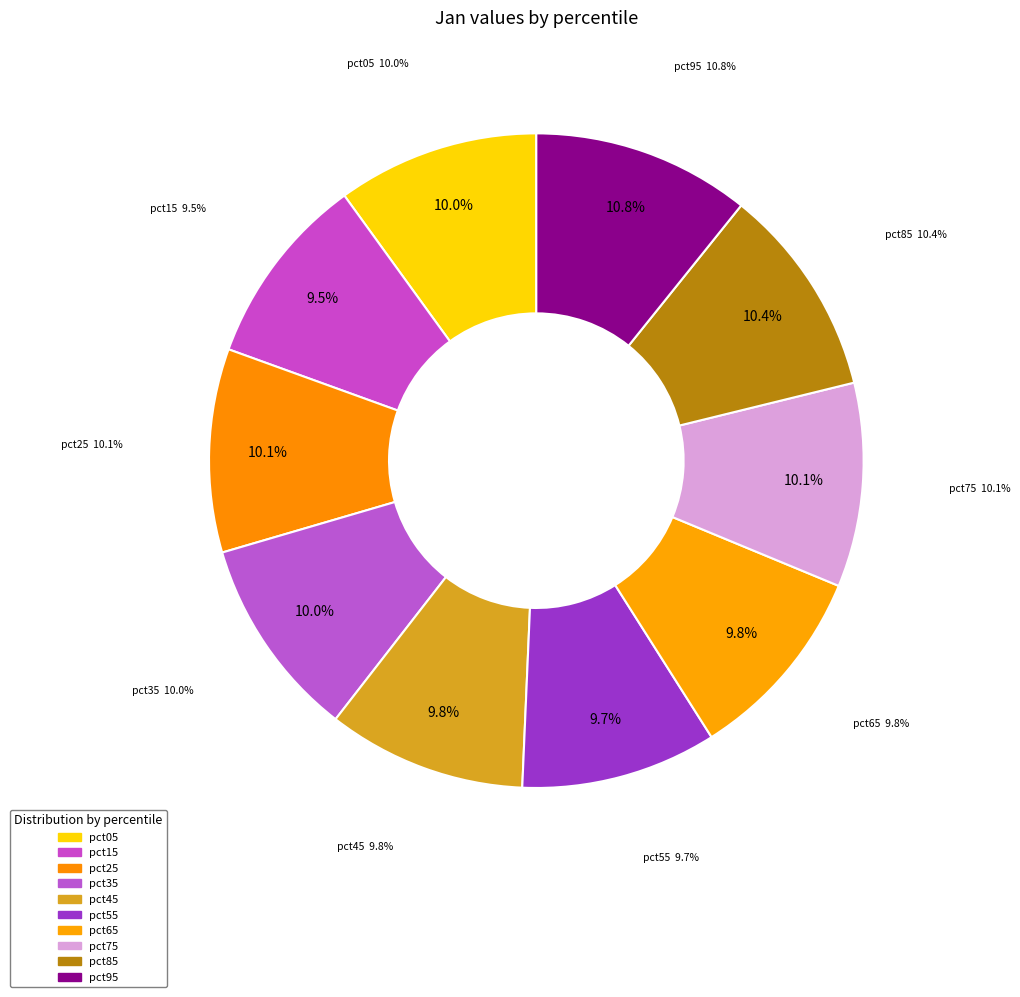

Which slice is the smallest?

pct15